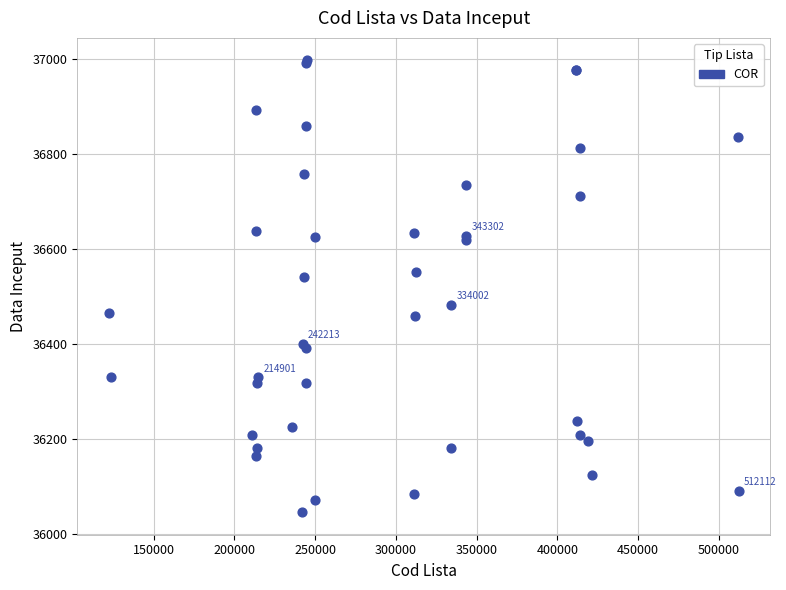

What Y value in the scatter plot is closest to 36521?

36540.2